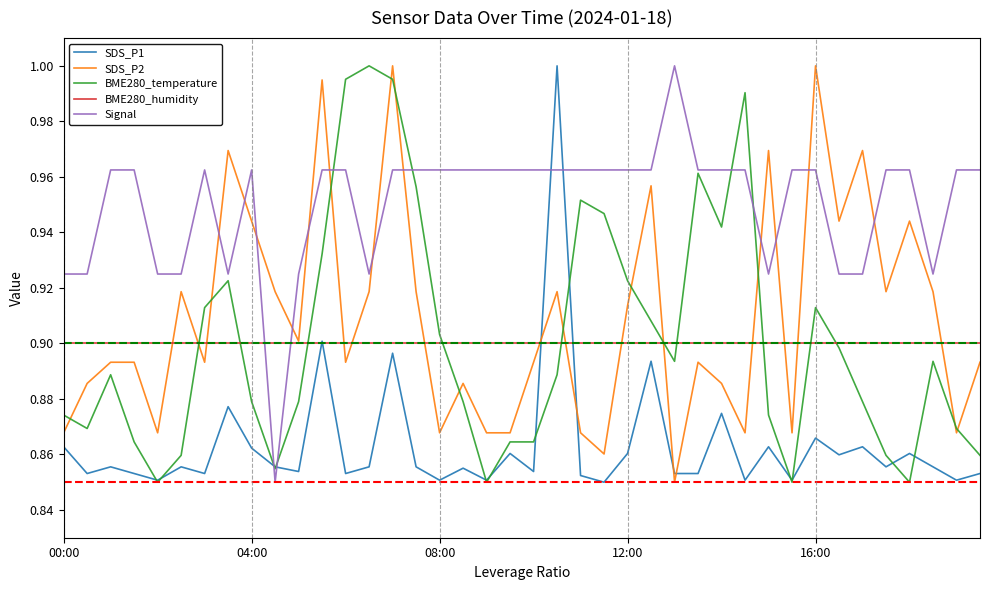

Which series has the largest total across all categories?

Signal